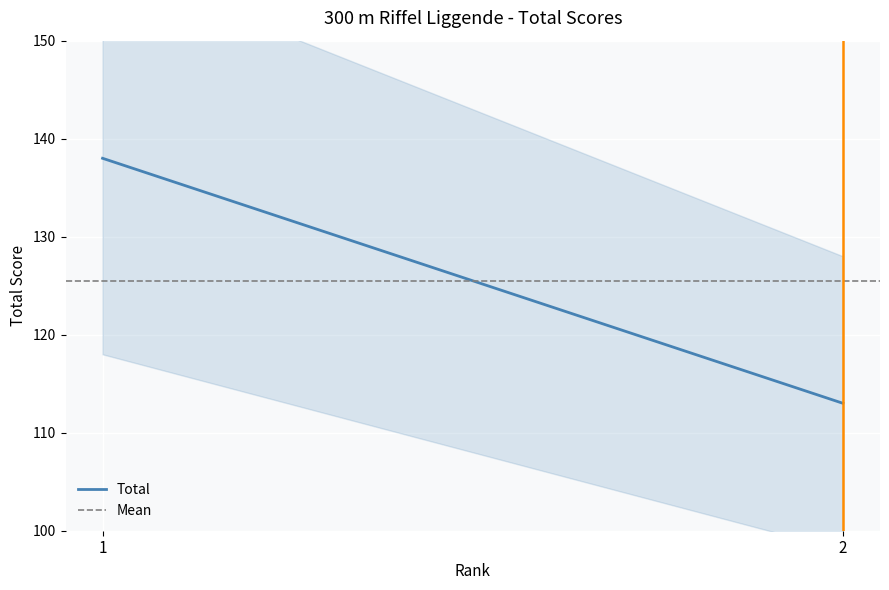

How many Total values are between 113 and 138?

2